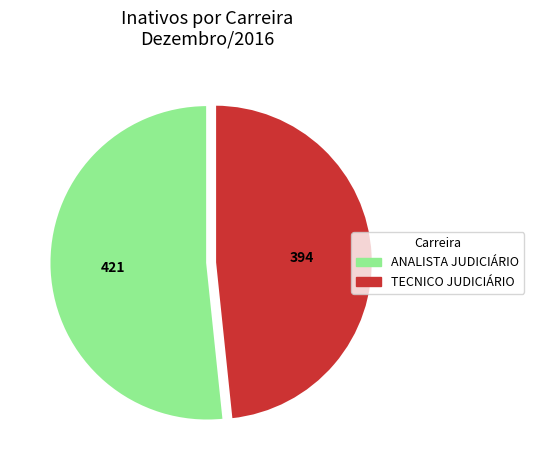

What is the smallest slice in the pie chart?

TECNICO JUDICIÁRIO